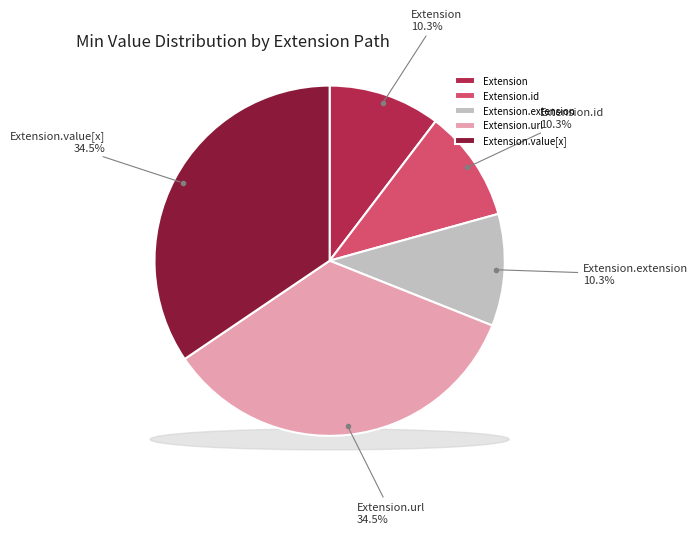

Do Extension.value[x] and Extension together represent more than half of the pie?

No